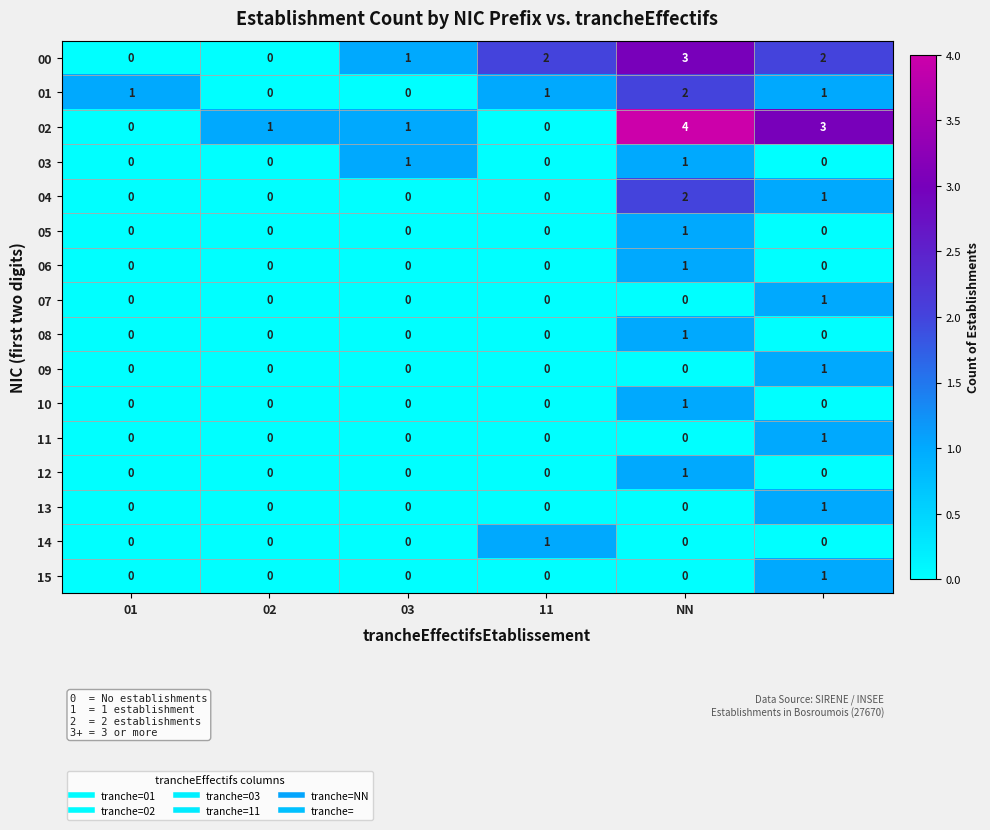

How many series are shown in this chart?

16